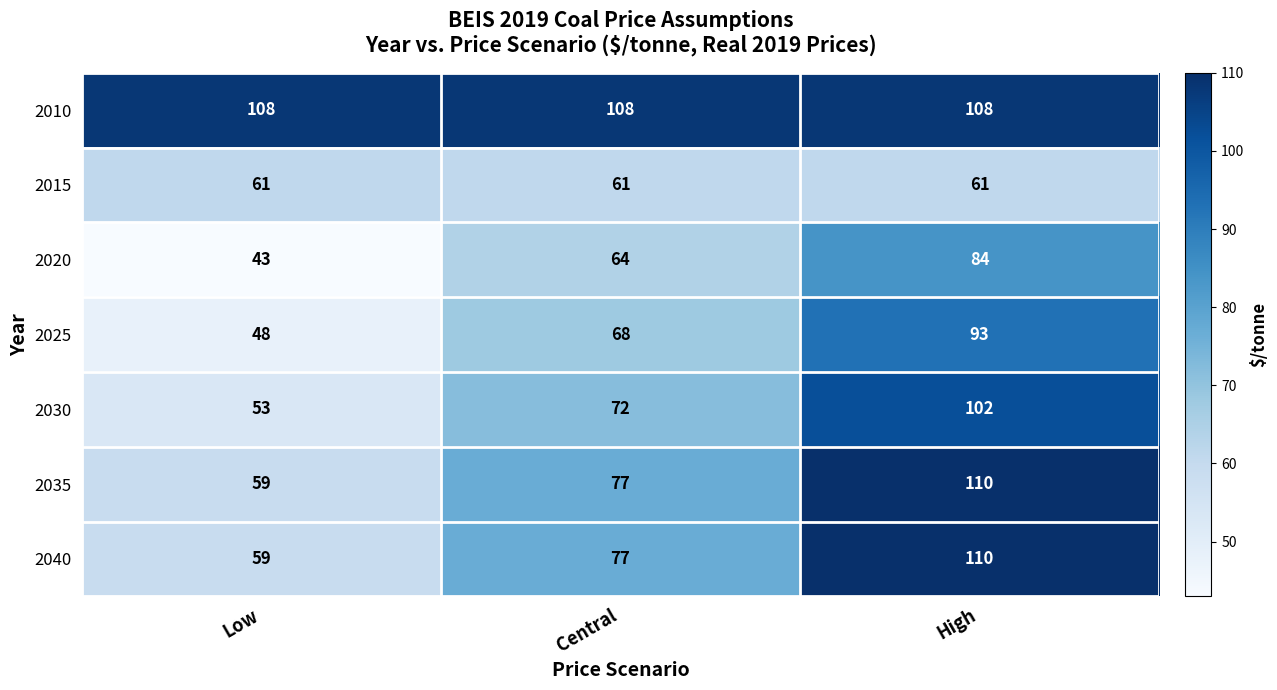

Rank the categories by 2035 value from lowest to highest.

Low, Central, High